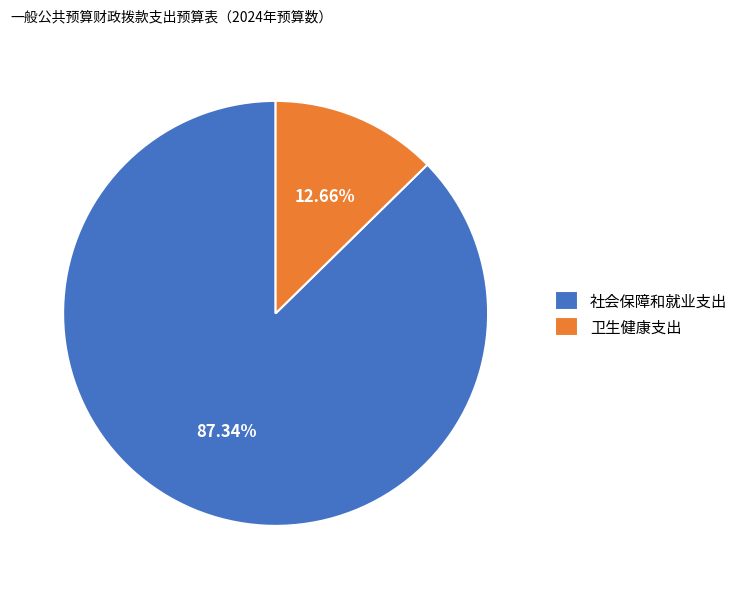

Approximately how many times larger is the value at 卫生健康支出 compared to 社会保障和就业支出?

0.1